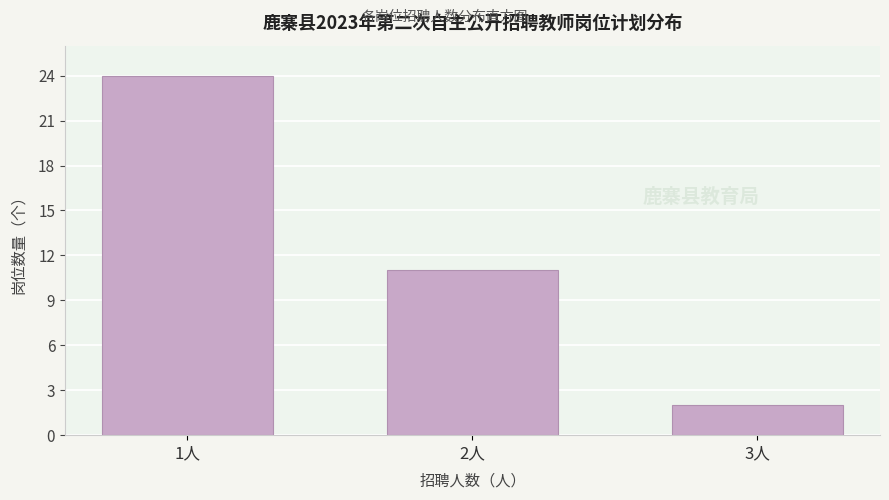

Reading left to right, extract all data points from this chart.

1人=24	2人=11	3人=2